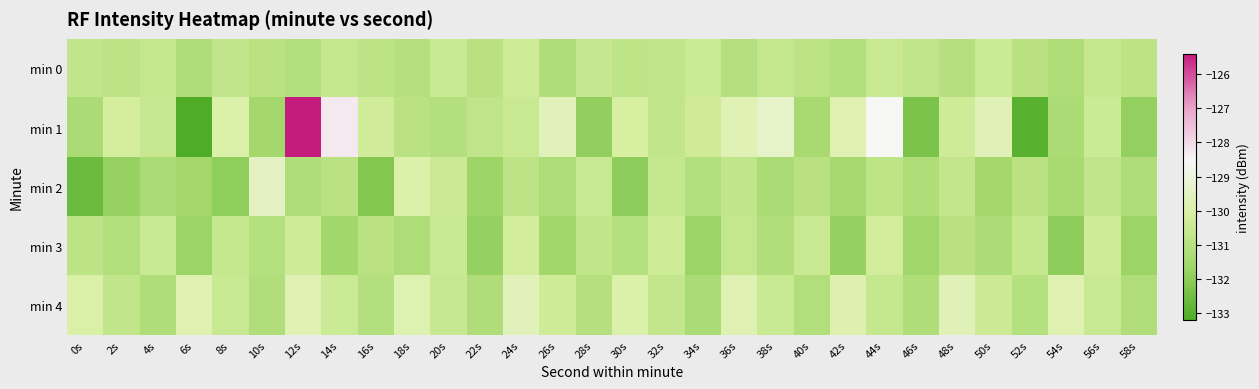

What is the total value across all series at 22s?

-656.5